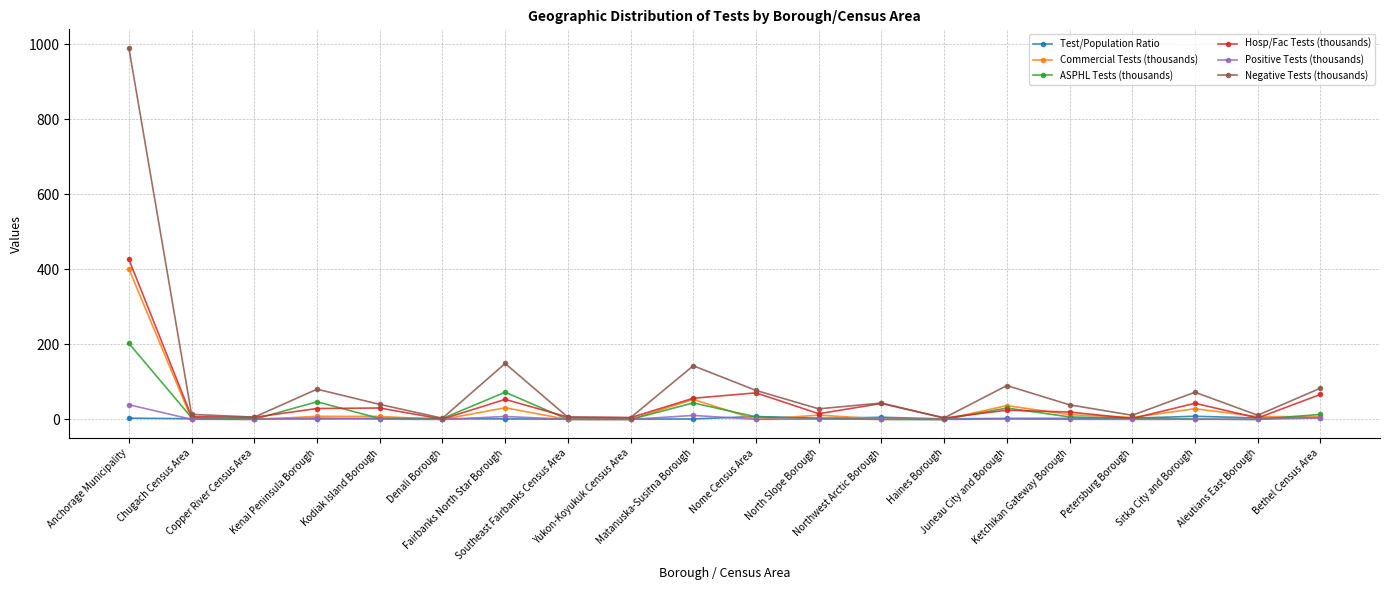

What is the difference between the maximum and minimum values in the Positive Tests (thousands) series?

39.4